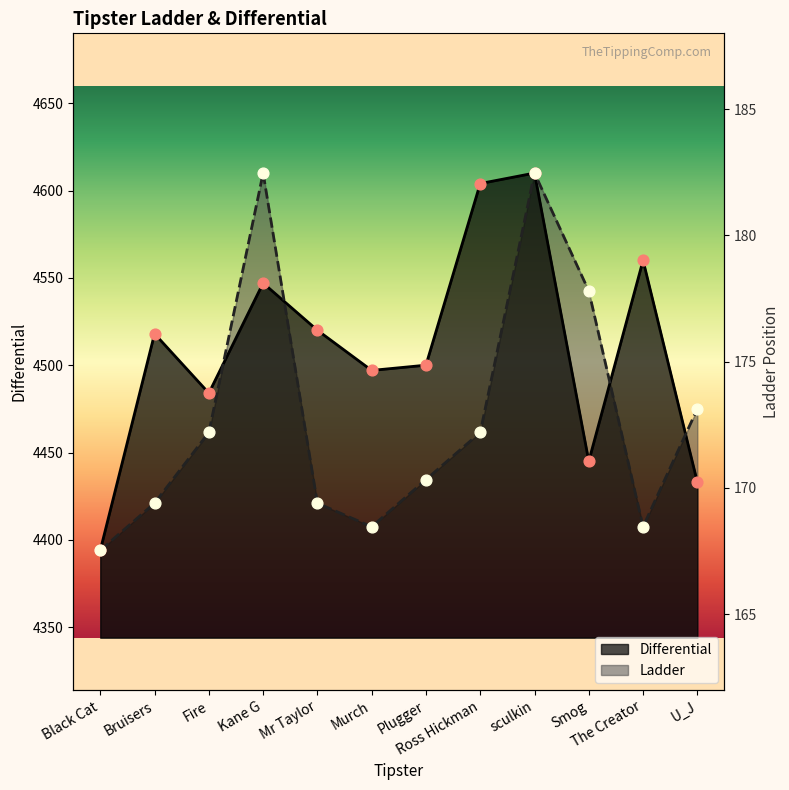

What are all the series names shown in the legend?

Differential, Ladder